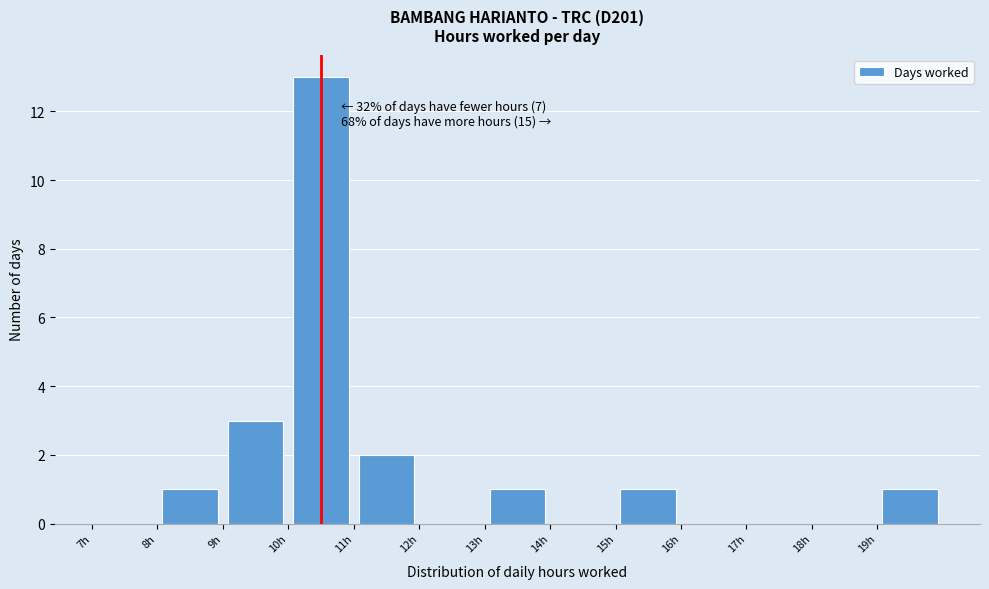

Over which range of the x-axis is the bar tallest?

10 to 11